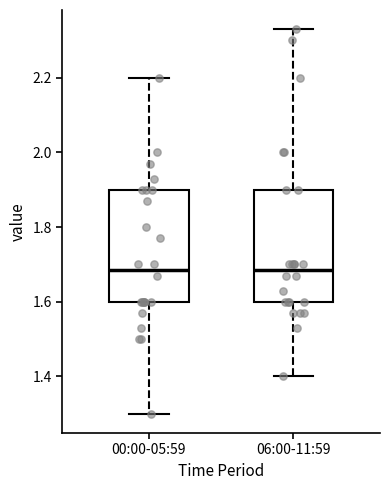

Reading left to right, read every box against the y-axis: the position of its median line, the range the box covers, and the ends of its whiskers. The values are not printed on the chart, so give them approximately, as read against the axis.

00:00-05:59: median 1.68, box 1.60 to 1.90, whiskers 1.30 to 2.20
06:00-11:59: median 1.68, box 1.60 to 1.90, whiskers 1.40 to 2.34